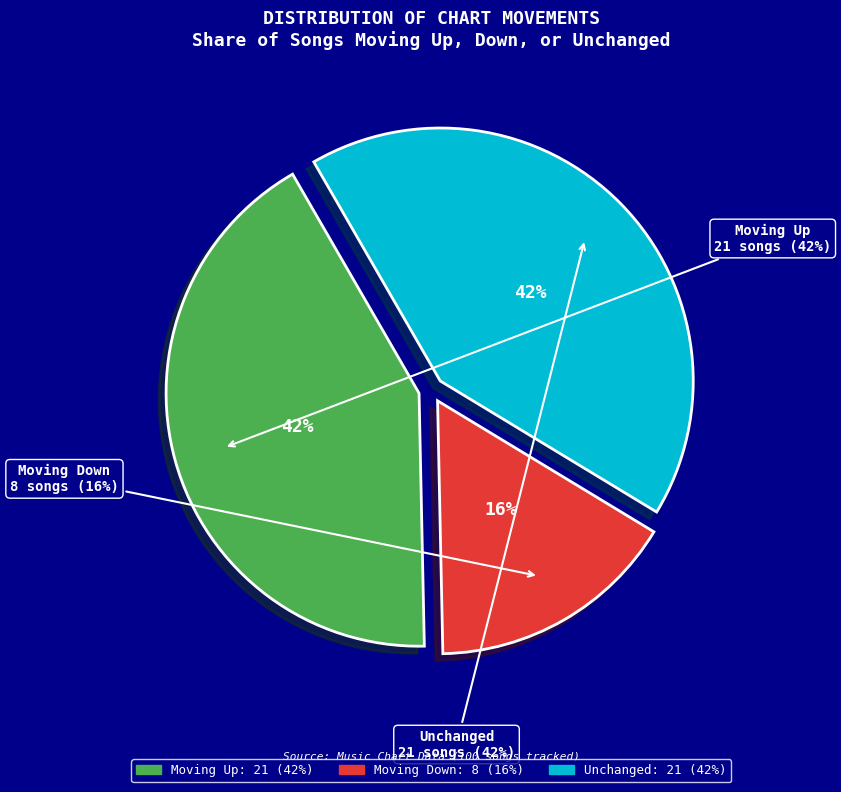

To the nearest percent, what is the difference between the largest and smallest slice percentages?

26%